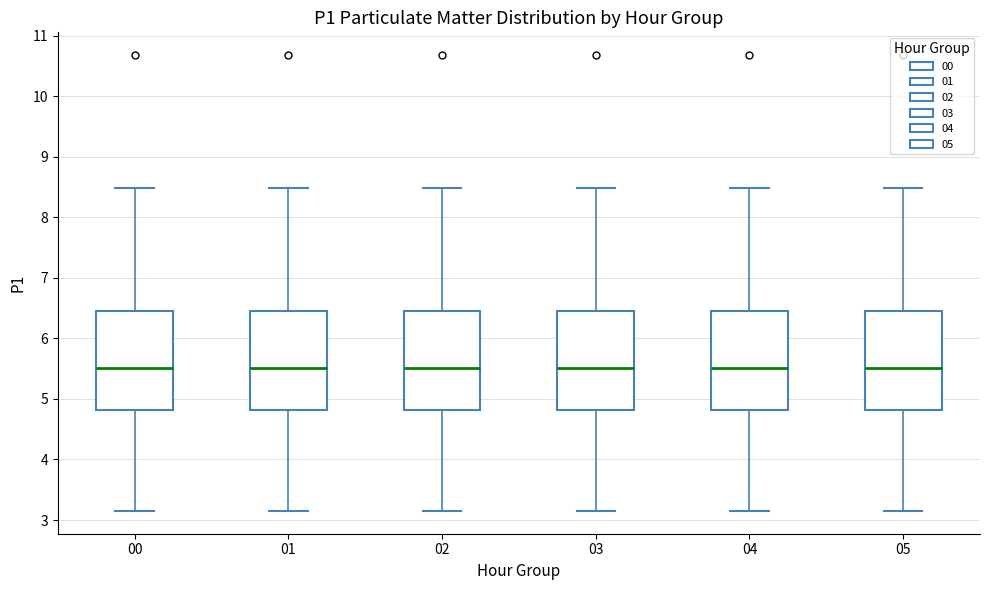

Reading left to right, read every box against the y-axis: the position of its median line, the range the box covers, and the ends of its whiskers. The values are not printed on the chart, so give them approximately, as read against the axis.

00: median 5.5, box 4.8 to 6.4, whiskers 3.2 to 8.5
01: median 5.5, box 4.8 to 6.4, whiskers 3.2 to 8.5
02: median 5.5, box 4.8 to 6.4, whiskers 3.2 to 8.5
03: median 5.5, box 4.8 to 6.4, whiskers 3.2 to 8.5
04: median 5.5, box 4.8 to 6.4, whiskers 3.2 to 8.5
05: median 5.5, box 4.8 to 6.4, whiskers 3.2 to 8.5